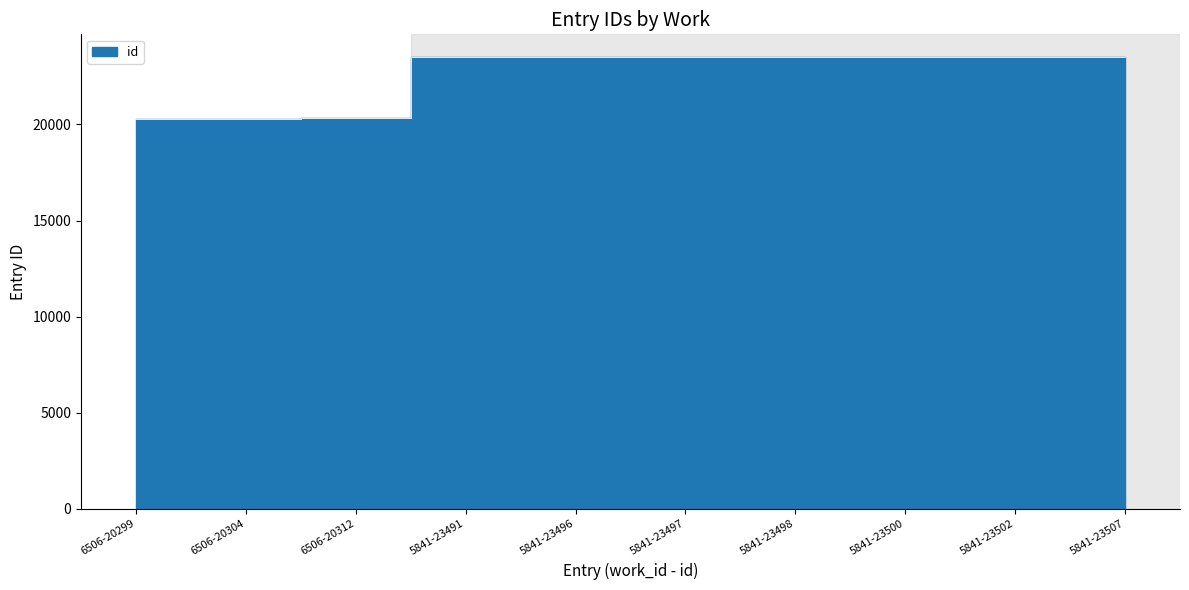

Reading left to right, transcribe all the data shown in this chart.

20299	20304	20312	23491	23496	23497	23498	23500	23502	23507